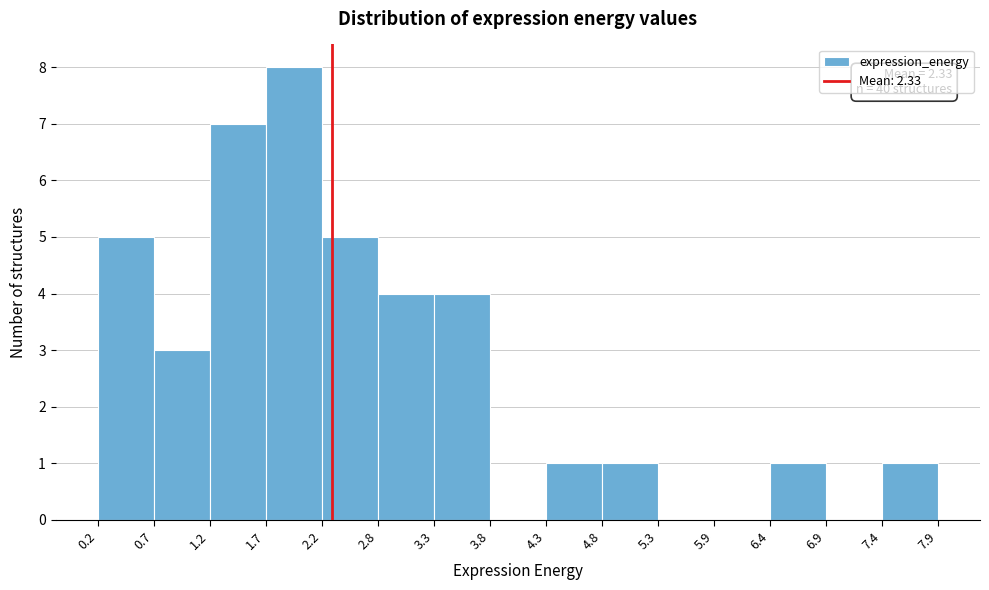

Over which range of the x-axis is the bar tallest?

1.7 to 2.2